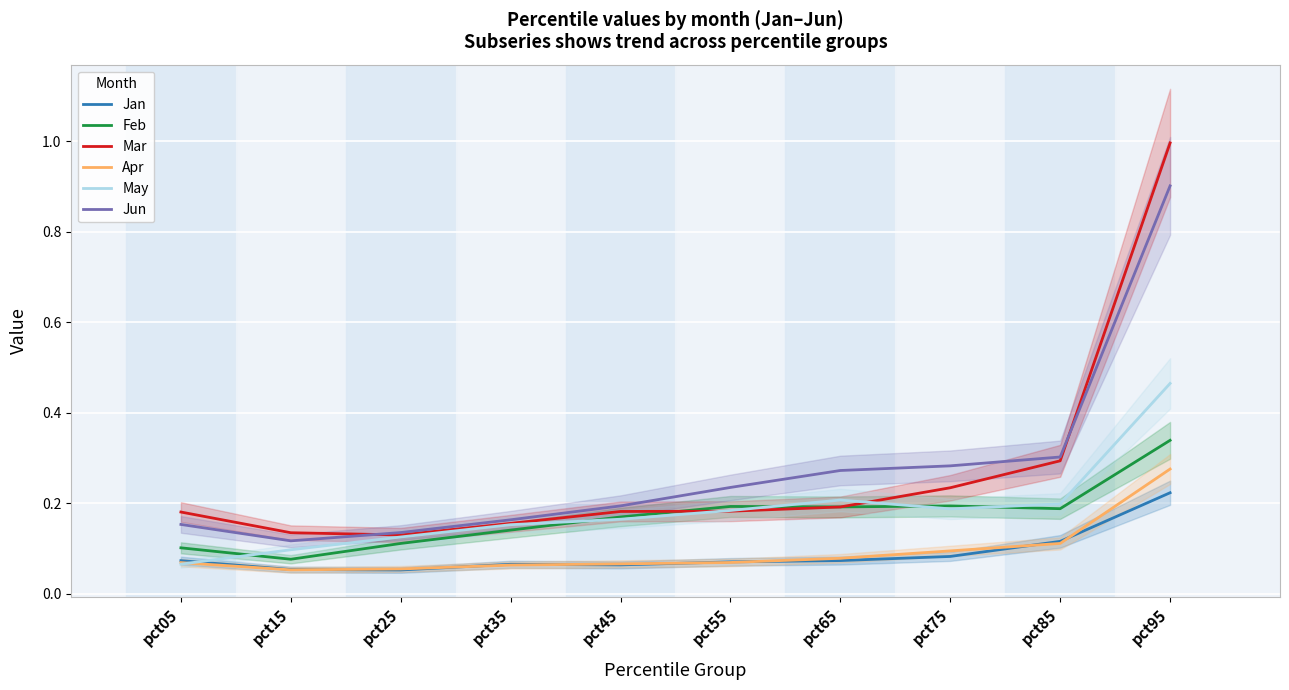

Where is Jan nearest to the value 0?

pct25